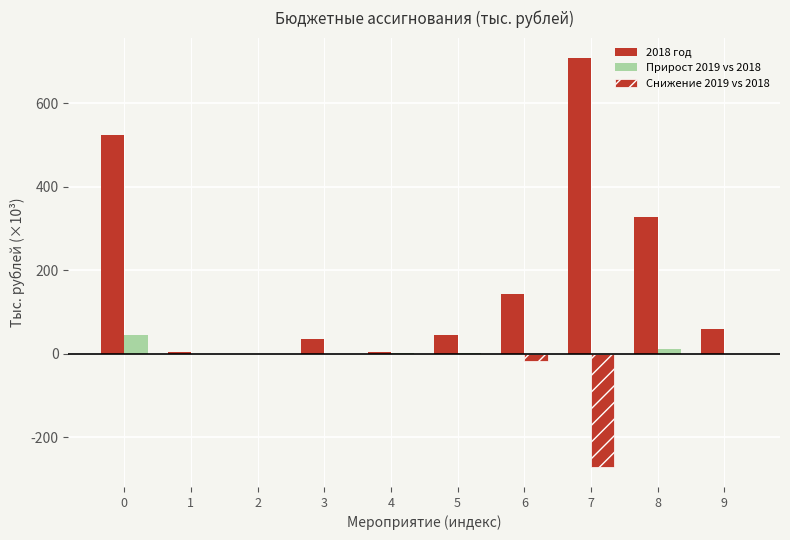

What is the lowest value of the Снижение 2019 vs 2018 series?

-270.8